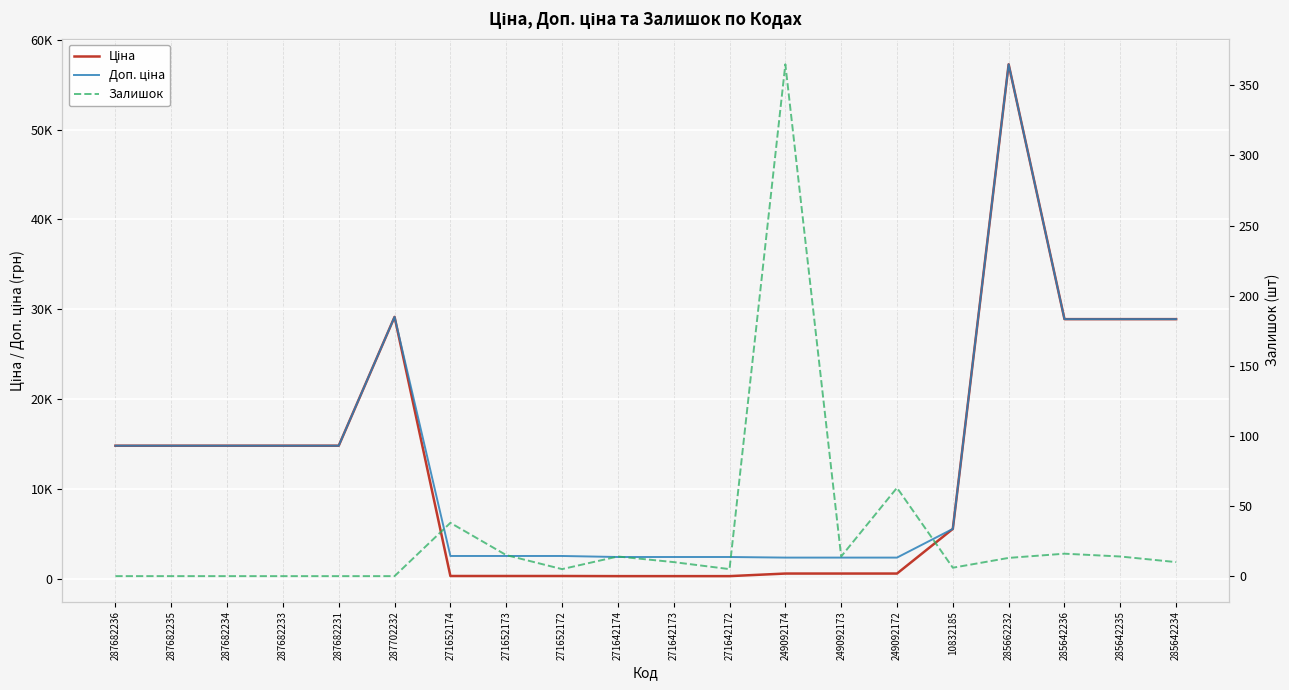

Read the Ціна value at 287682231.

14817.6